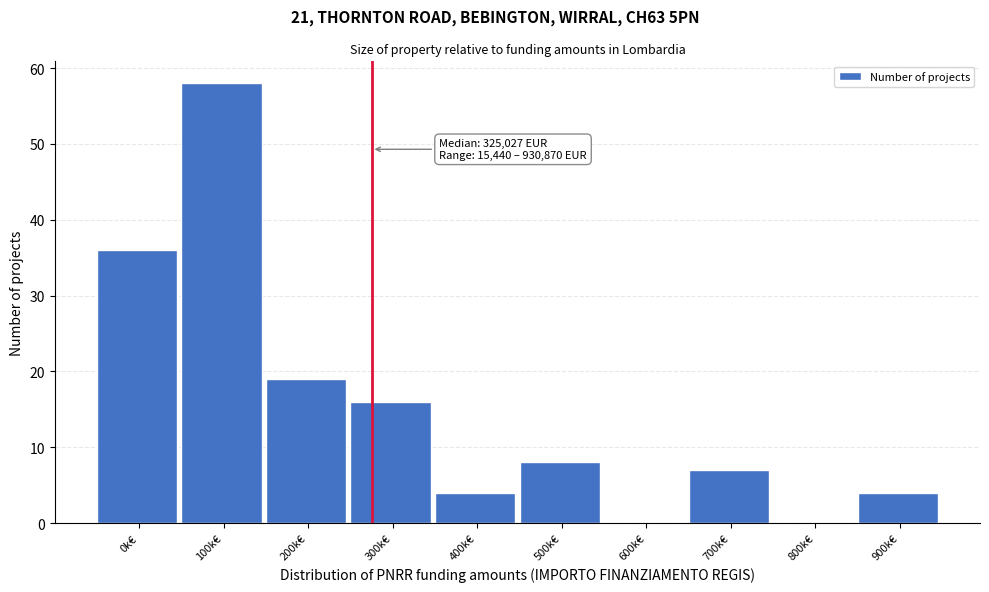

Reading left to right, extract all data points from this chart.

0k€=36	100k€=58	200k€=19	300k€=16	400k€=4	500k€=8	600k€=0	700k€=7	800k€=0	900k€=4